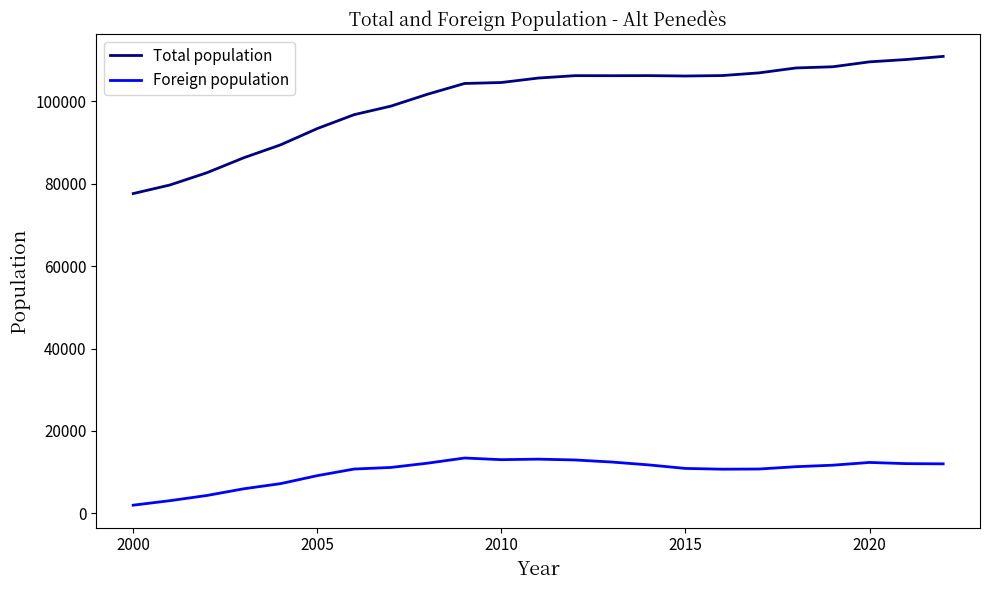

What is the maximum value shown in the chart?

110929